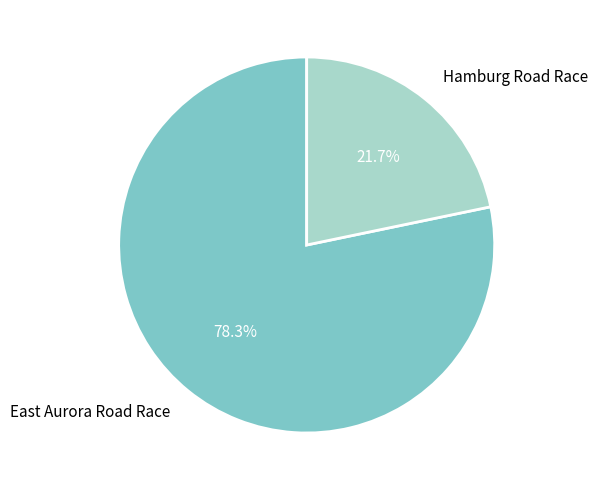

What portion of the pie excludes East Aurora Road Race?

21.7%